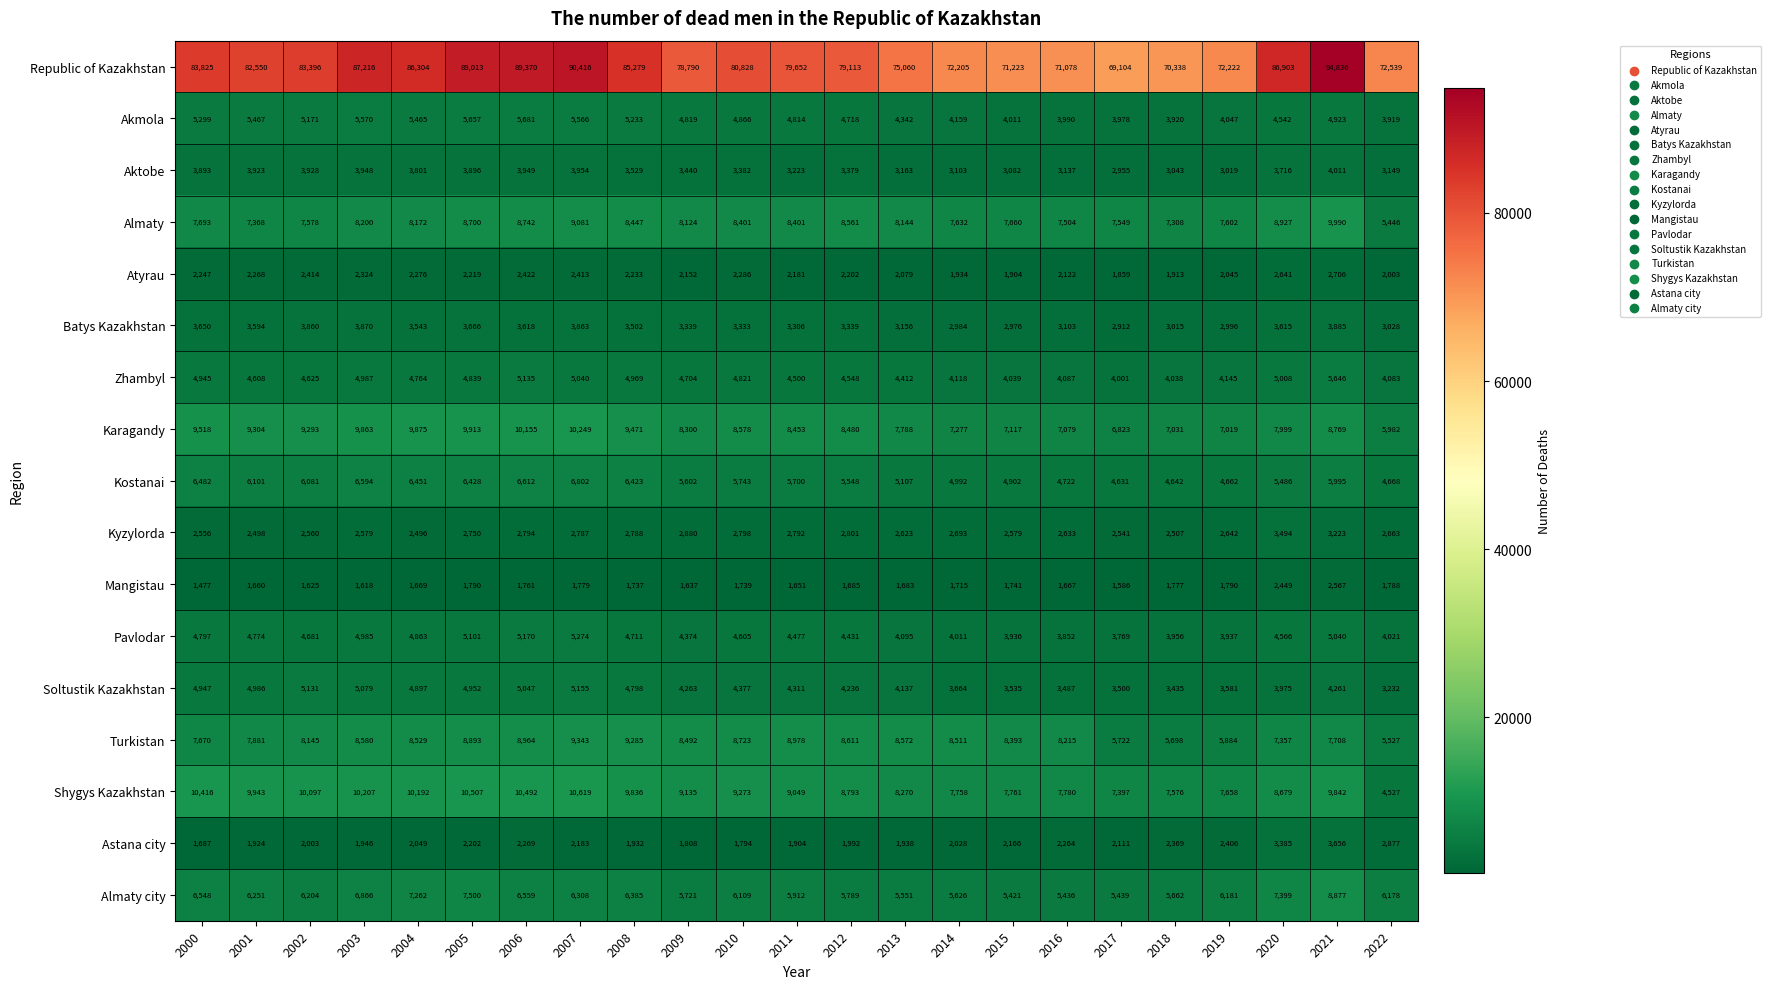

What is the difference between the Mangistau values at 2006 and 2016?

94